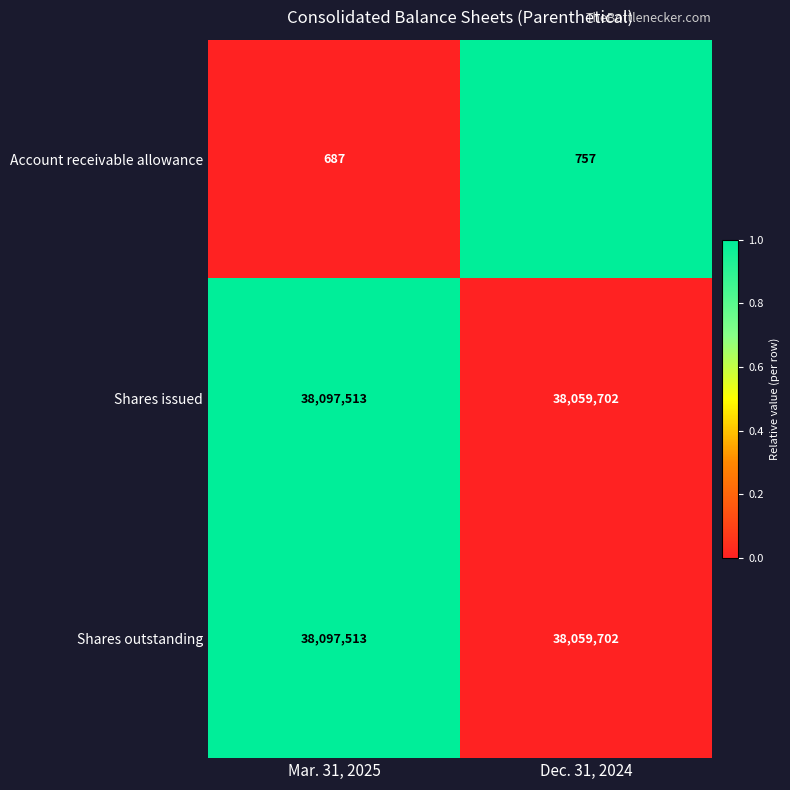

Reading right to left, list all the values displayed in this chart.

Account receivable allowance: 757	687
Shares issued: 38059702	38097513
Shares outstanding: 38059702	38097513